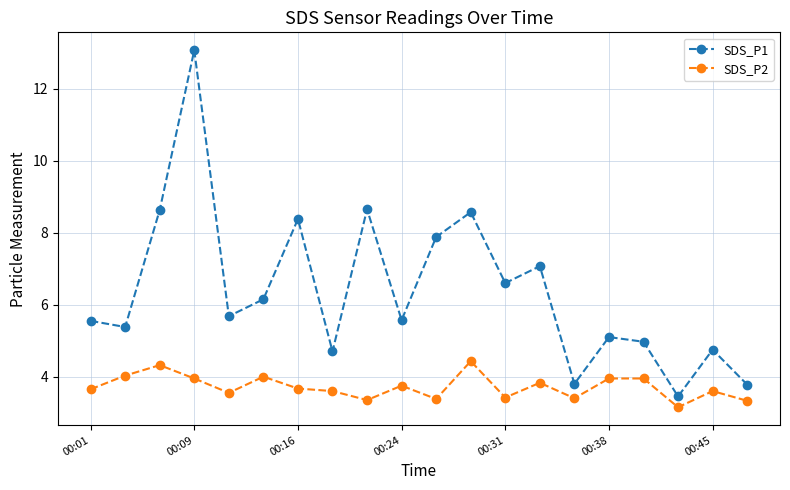

Count the number of categories in the chart.

20